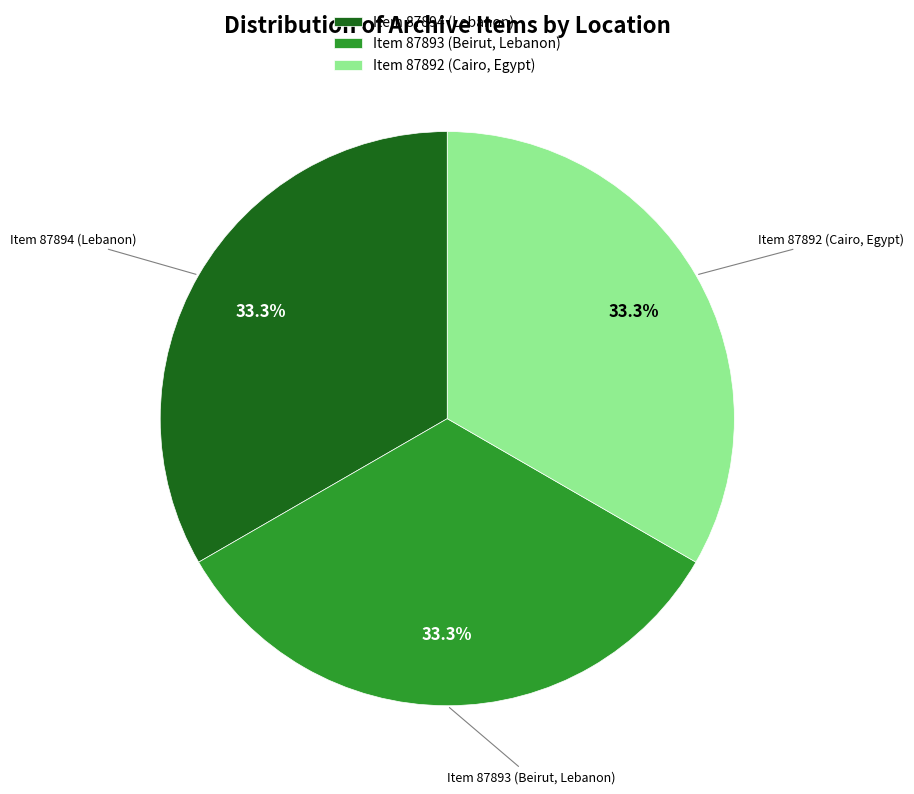

How many segments does this pie chart have?

3